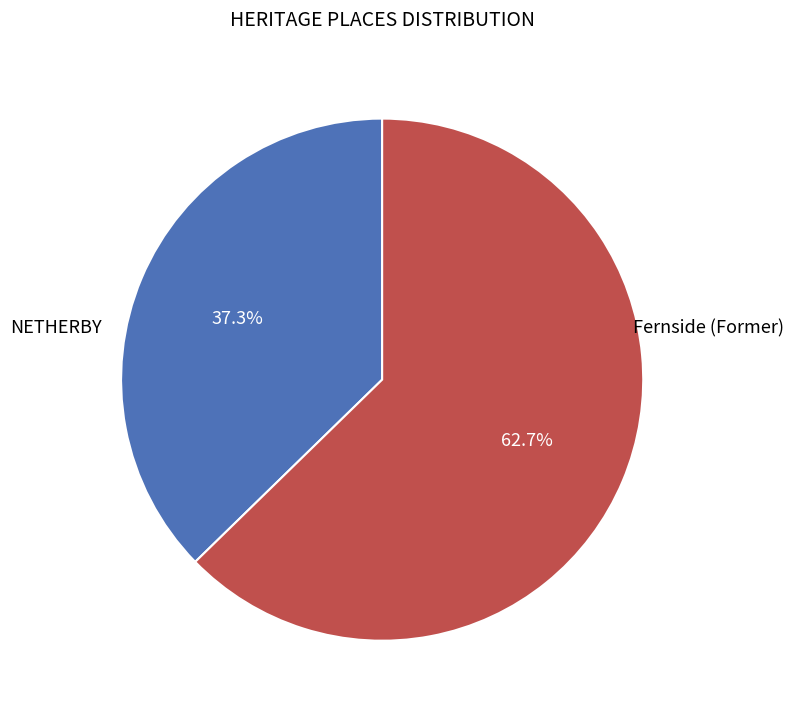

Is there a majority slice in this chart?

Yes